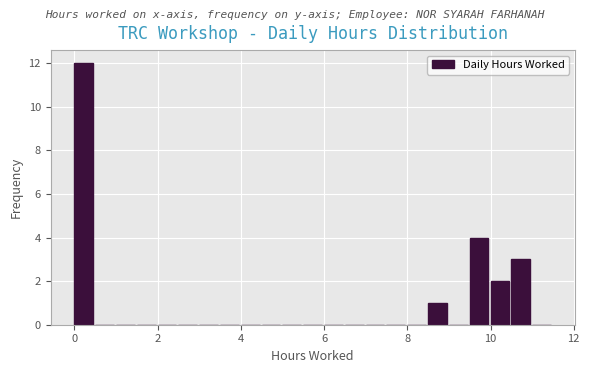

Around what value on the x-axis is the tallest bar? Give the approximate position of its centre, as read against the axis.

0.2